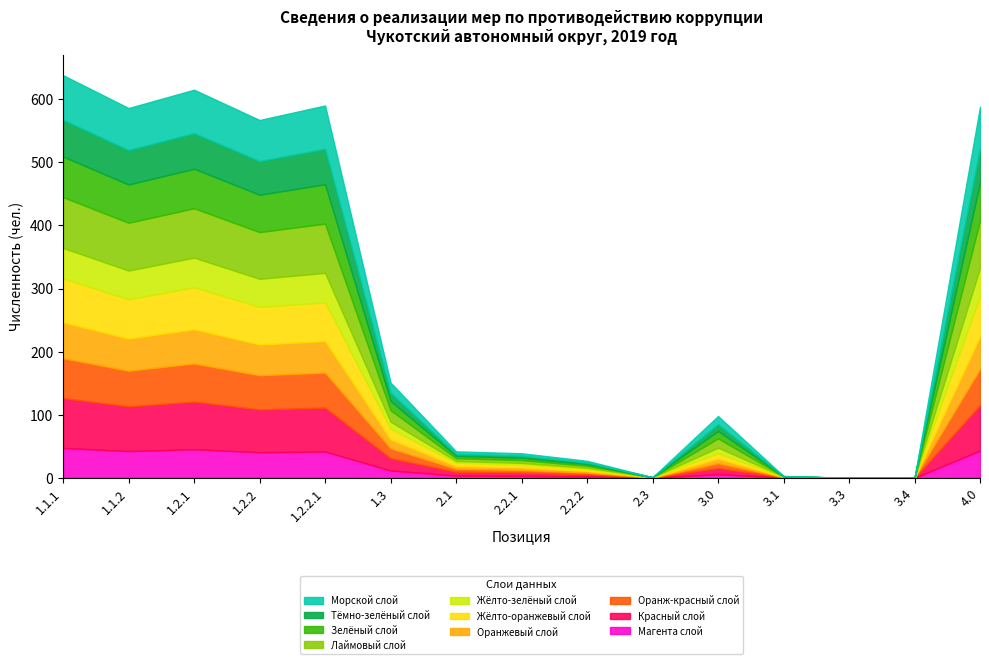

What is the total value across all series at 1.1.1?

638.0